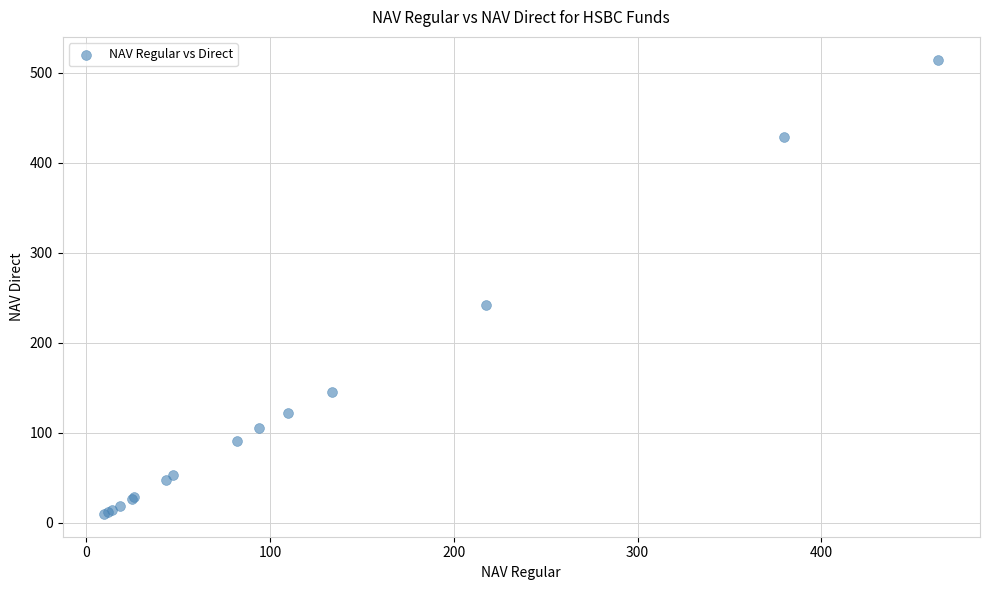

What Y value in the scatter plot is closest to 262?

242.1